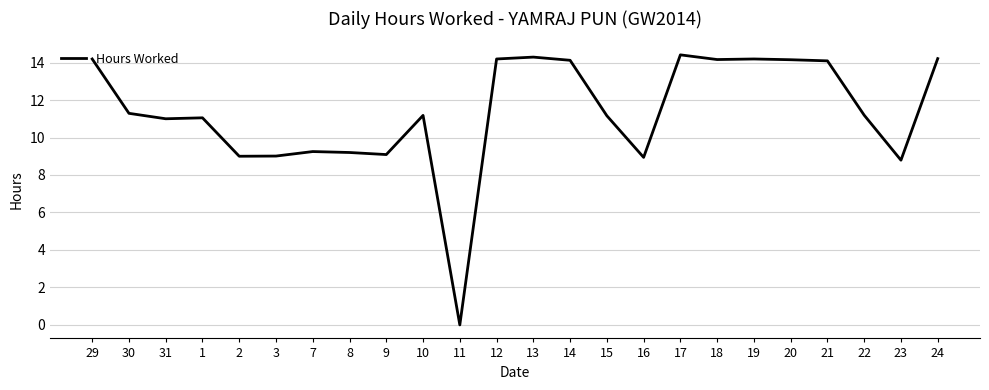

Is it true that the value at 10 is 3.8?

False